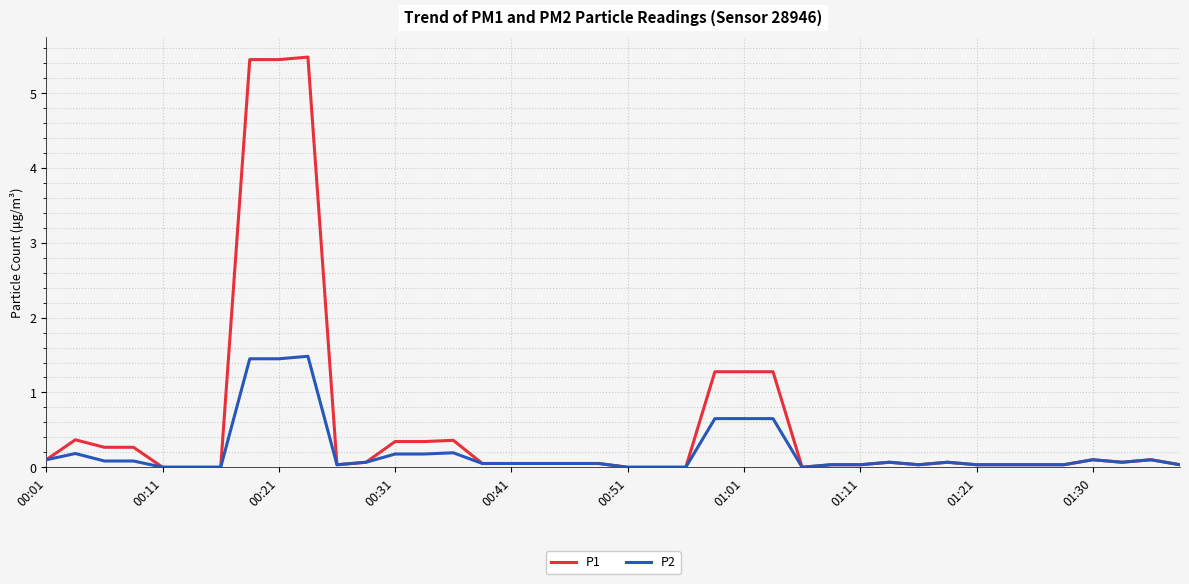

Does the chart have visible grid lines?

Yes